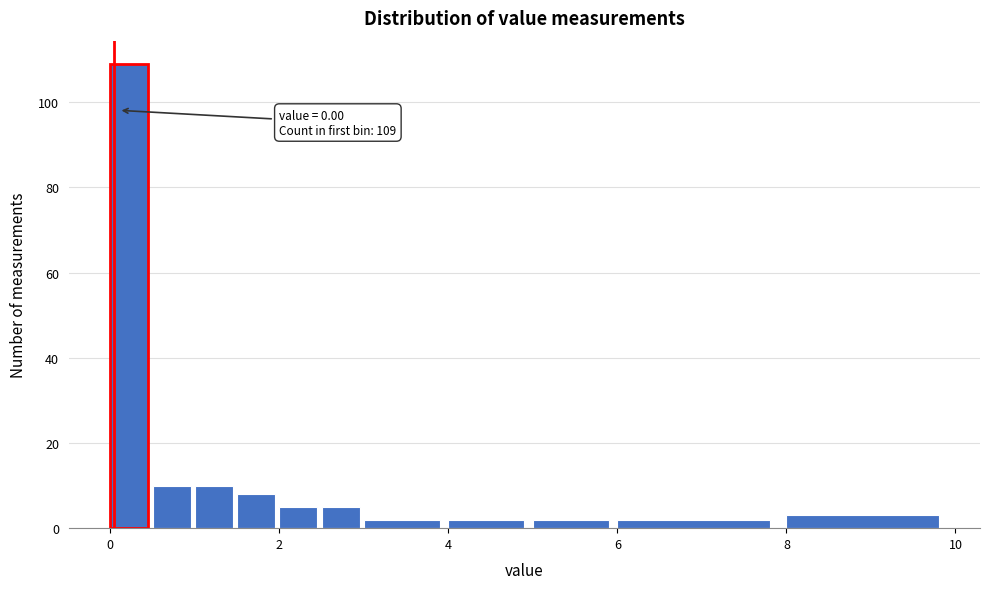

Read against the x-axis, roughly where is the centre of the tallest bar?

0.2